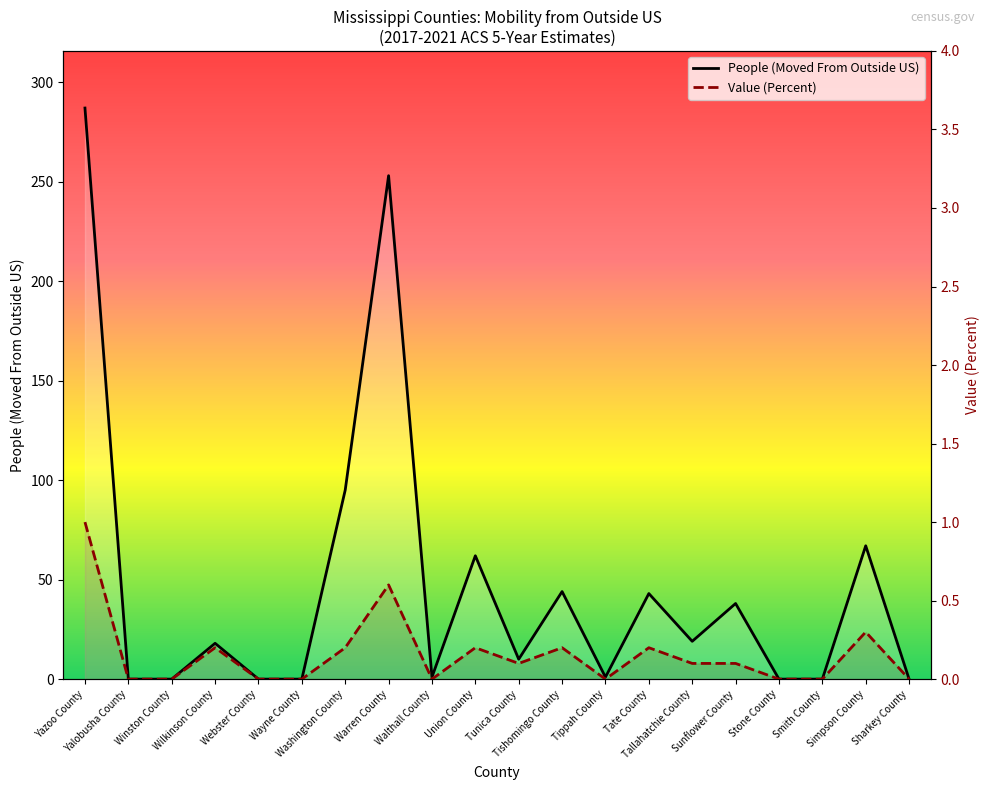

Rank the series by their maximum value, from highest to lowest.

People (Moved From Outside US), Value (Percent)